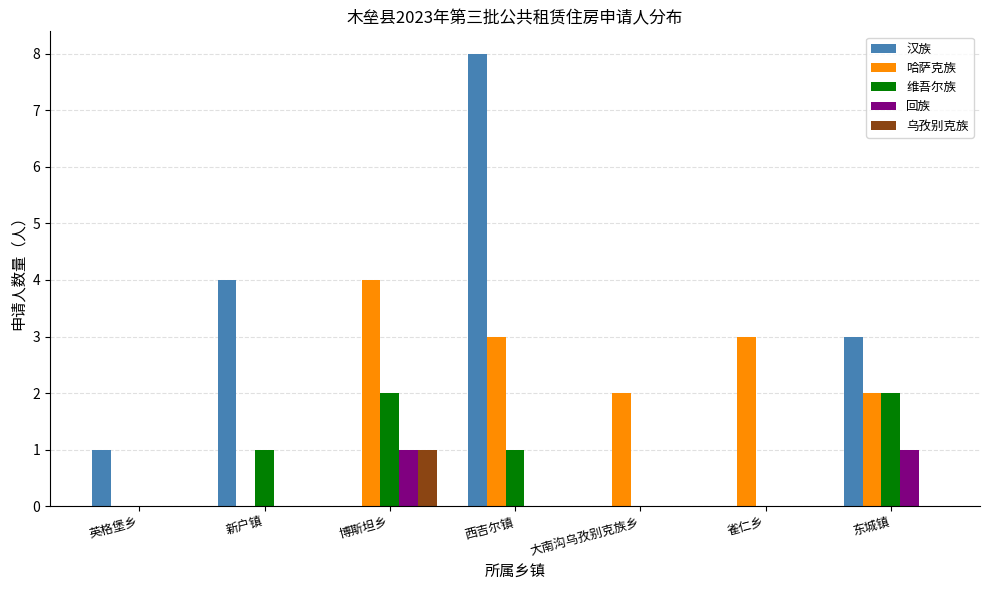

True or false: 哈萨克族 has a value of 4 at 博斯坦乡.

True